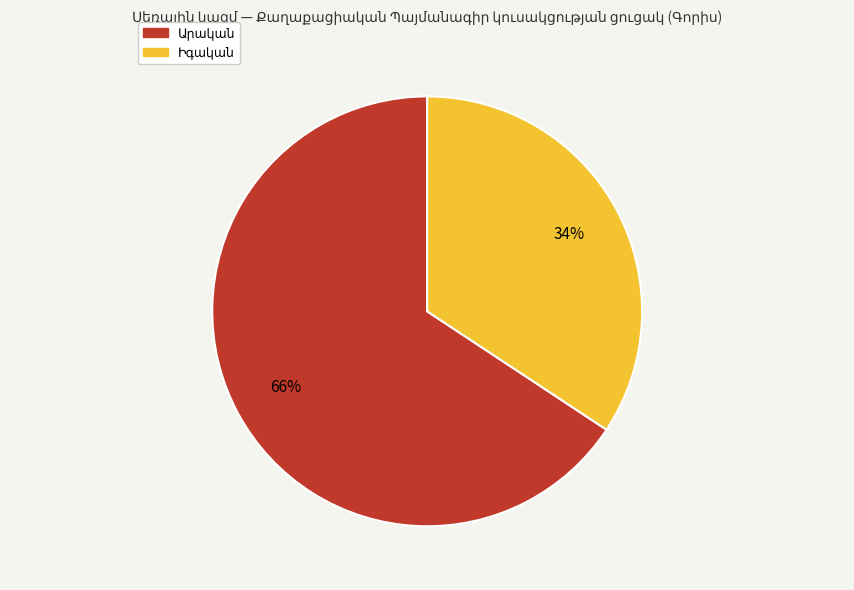

To the nearest percent, what is the average slice percentage?

50%